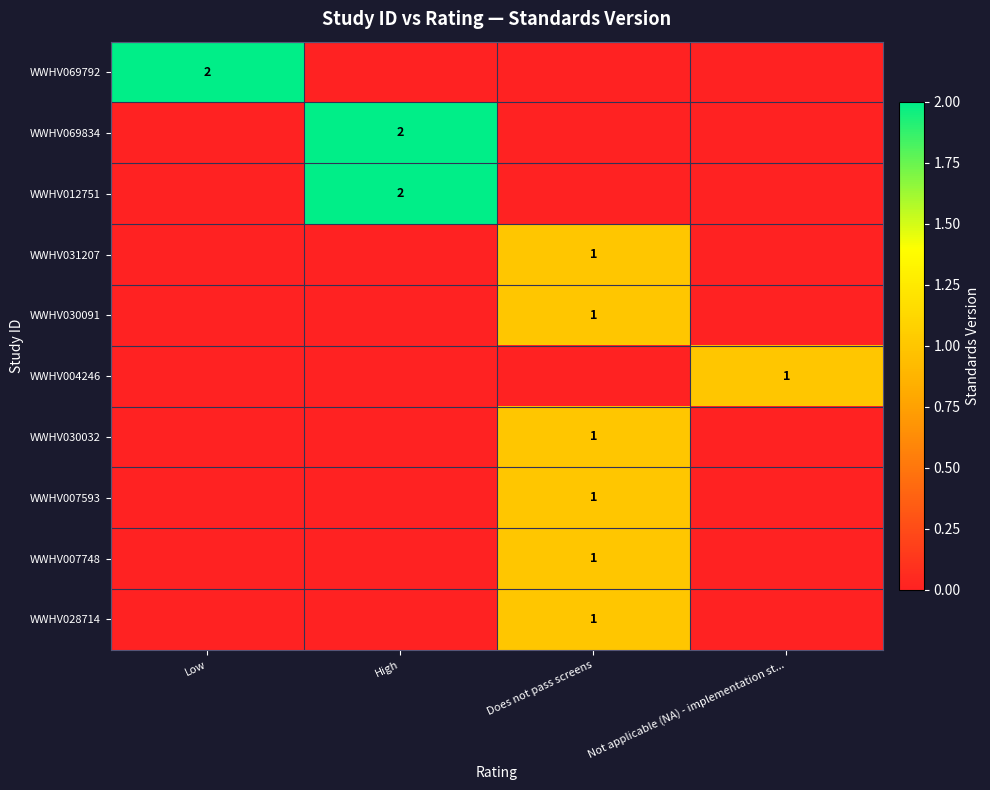

True or false: WWHV007748 has a value of 0 at Does not pass screens.

False